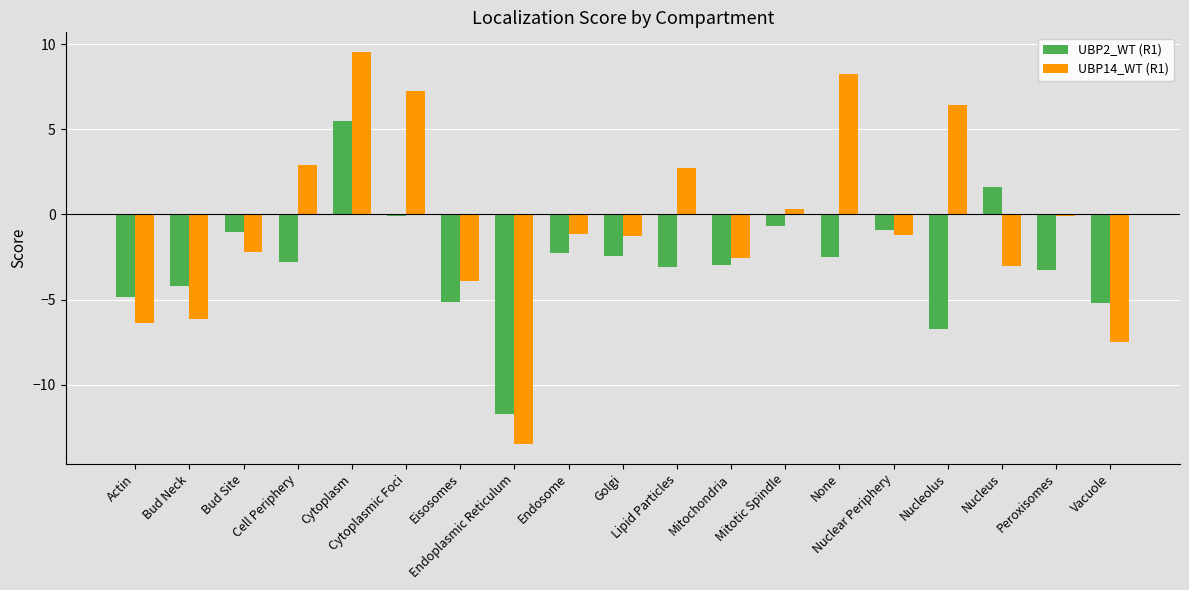

How many distinct data groups are displayed?

2